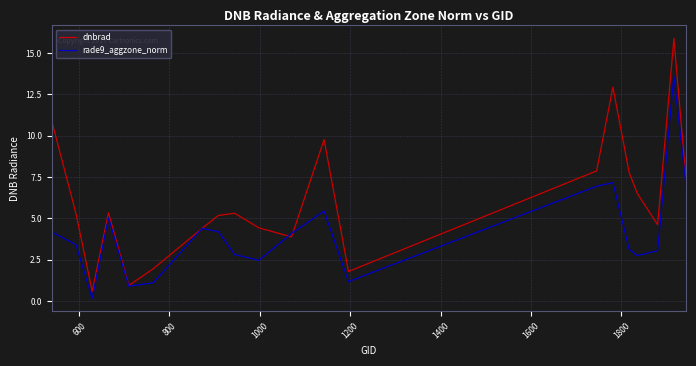

What are all the series names shown in the legend?

dnbrad, rade9_aggzone_norm